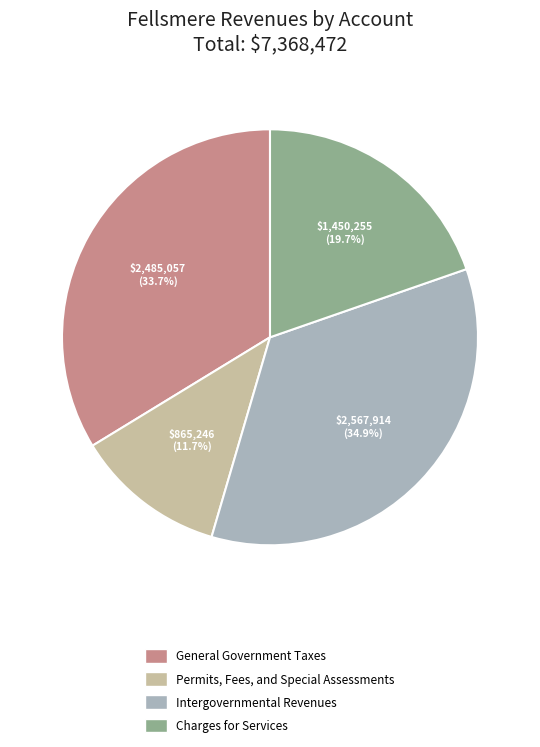

What is the smallest slice in the pie chart?

Permits, Fees, and Special Assessments